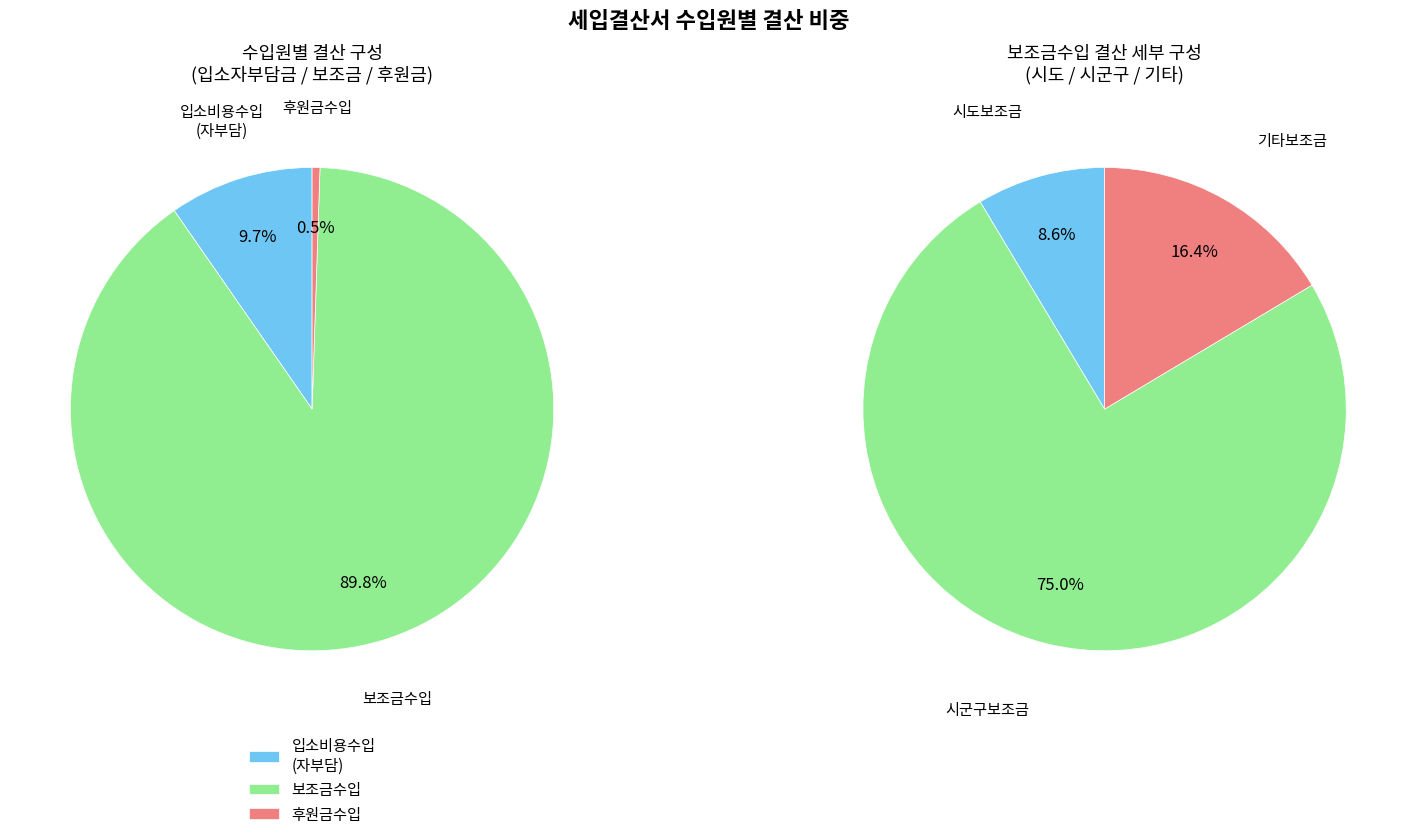

Combined, do 후원금수입 and 보조금수입 account for over 50%?

Yes